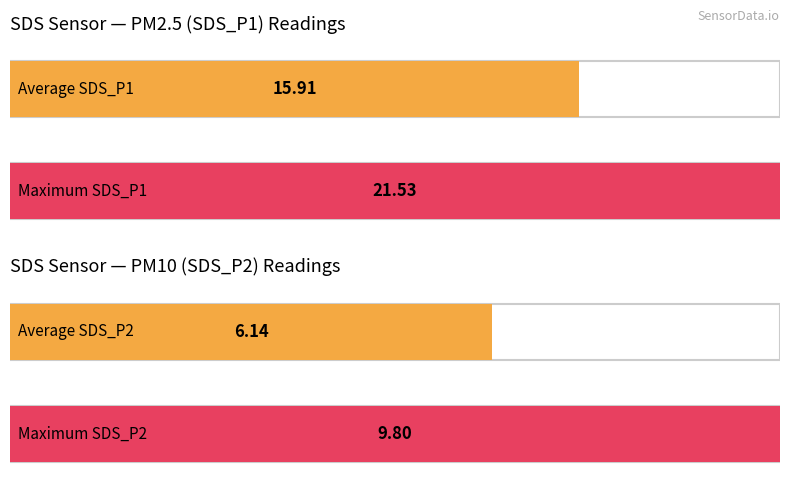

What is the total value across all series at 00:22?

22.1